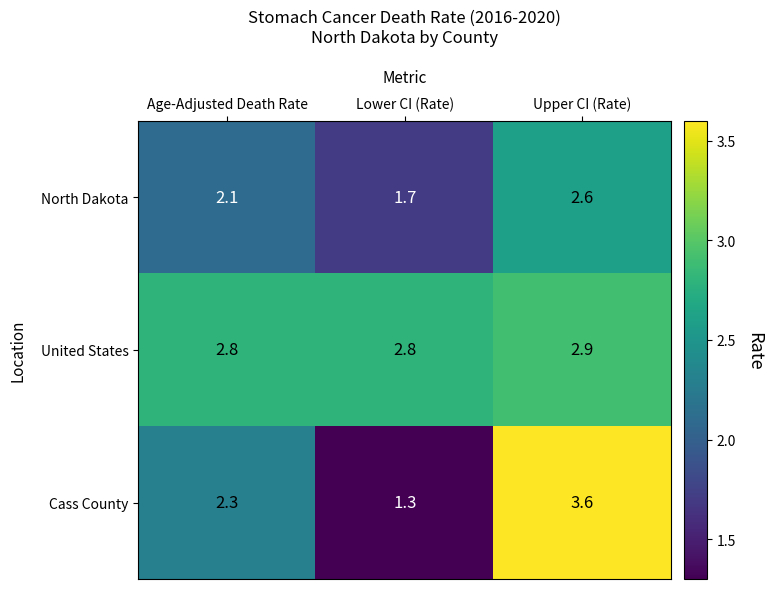

How many series are shown in this chart?

3